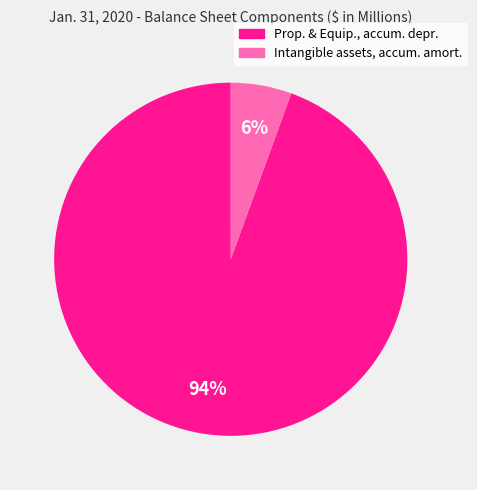

Rank the categories by value from highest to lowest.

Prop. & Equip., accum. depr., Intangible assets, accum. amort.